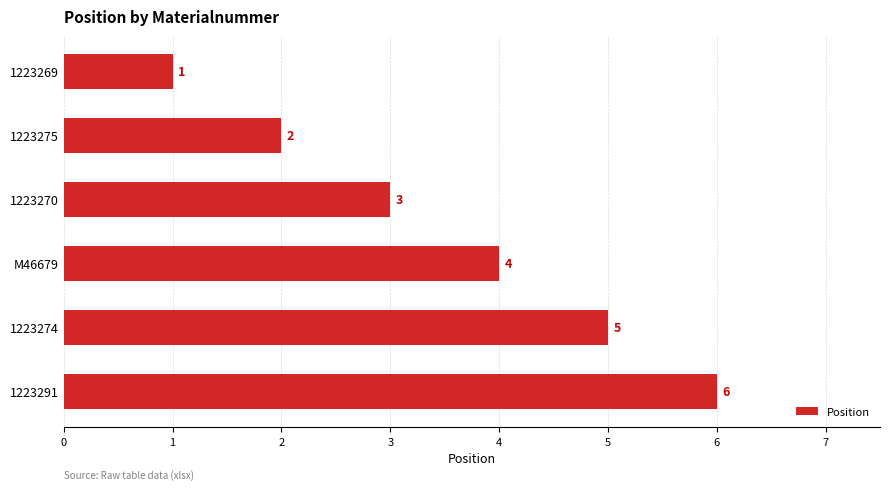

At which label is the value closest to 3?

1223270